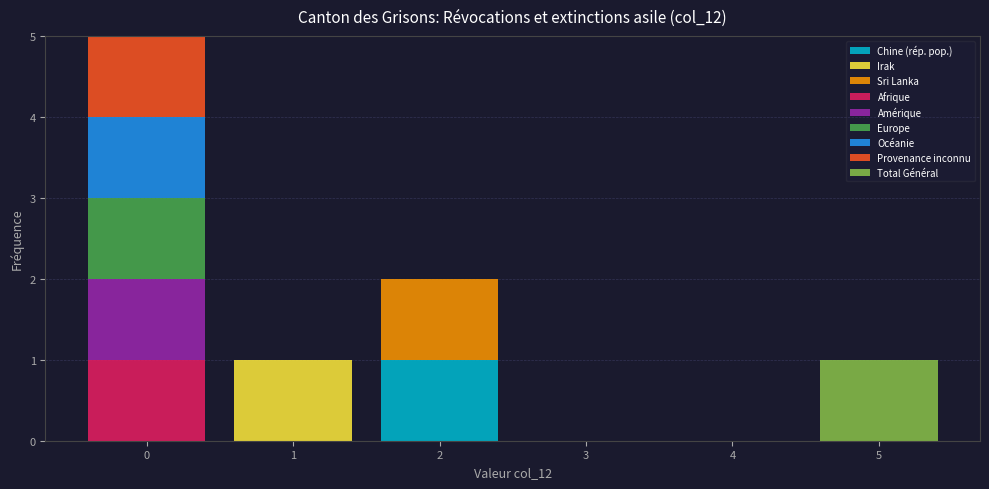

What is the total height of the stacked bar covering -0.5 to 0.5 on the x-axis? The values are not printed on the chart, so give them approximately, as read against the axis.

5